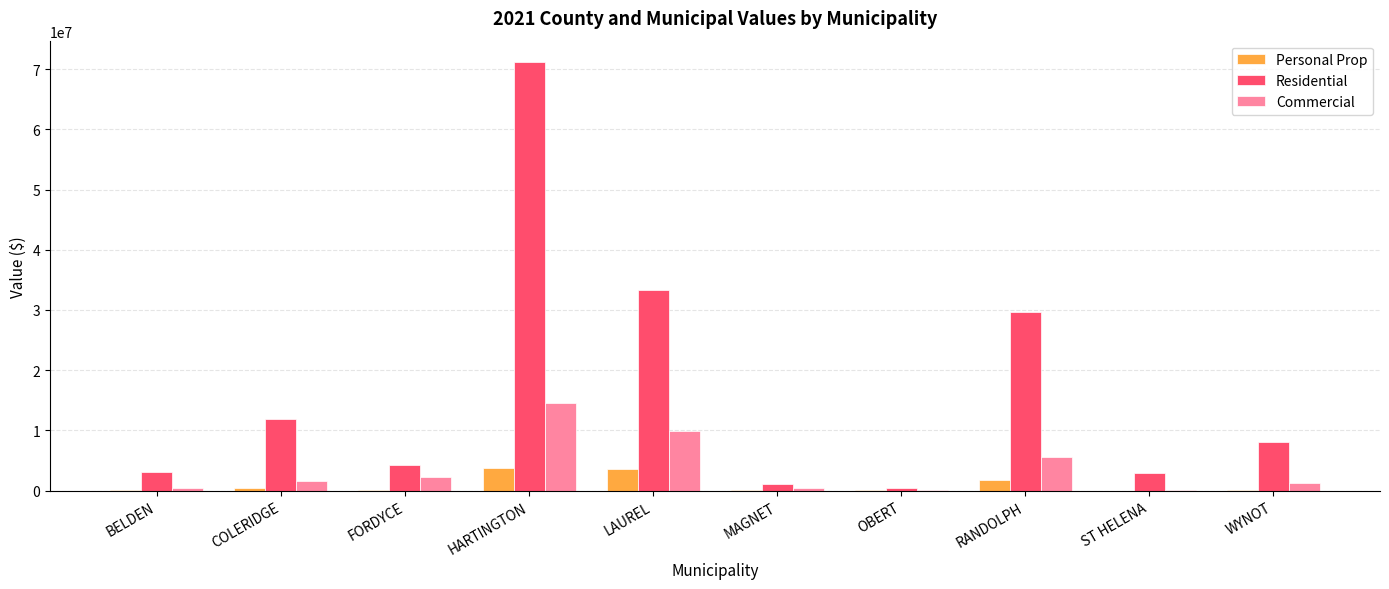

At which category is the sum across all series the highest?

HARTINGTON